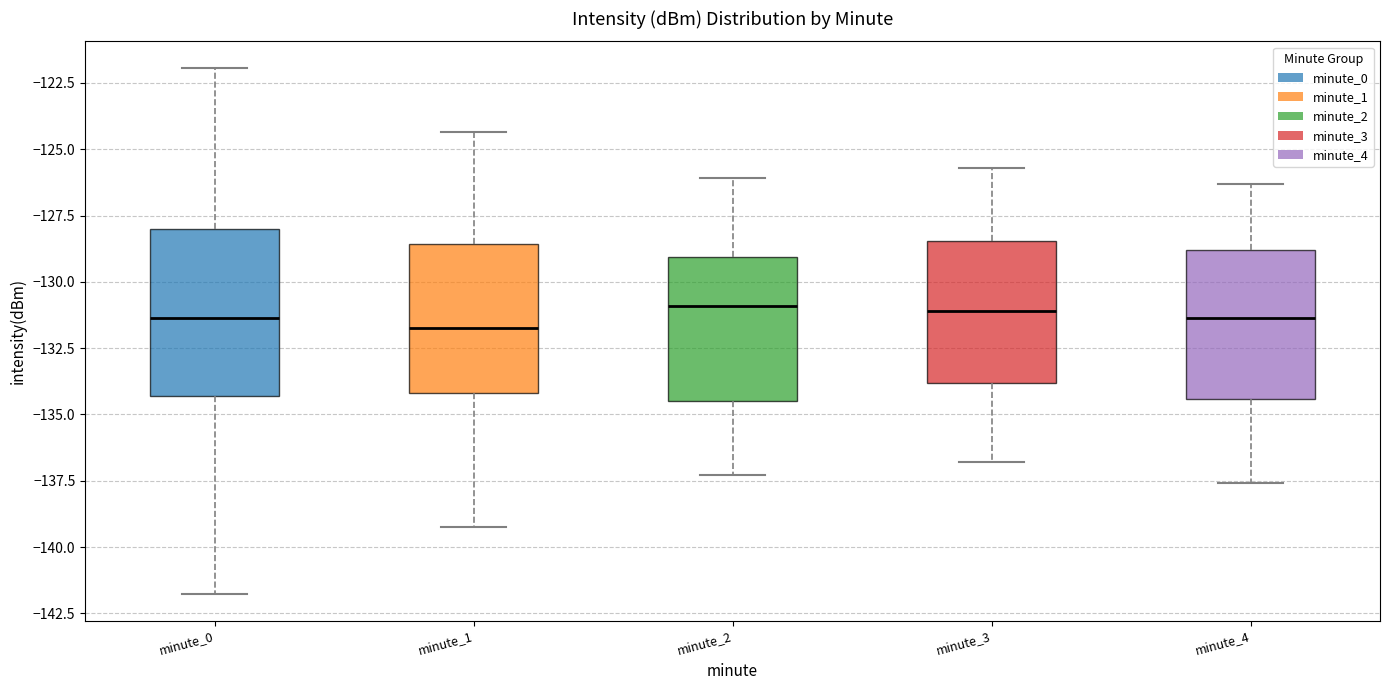

Where does the upper whisker of the box for minute_2 end on the y-axis? The values are not printed on the chart, so give them approximately, as read against the axis.

-126.0